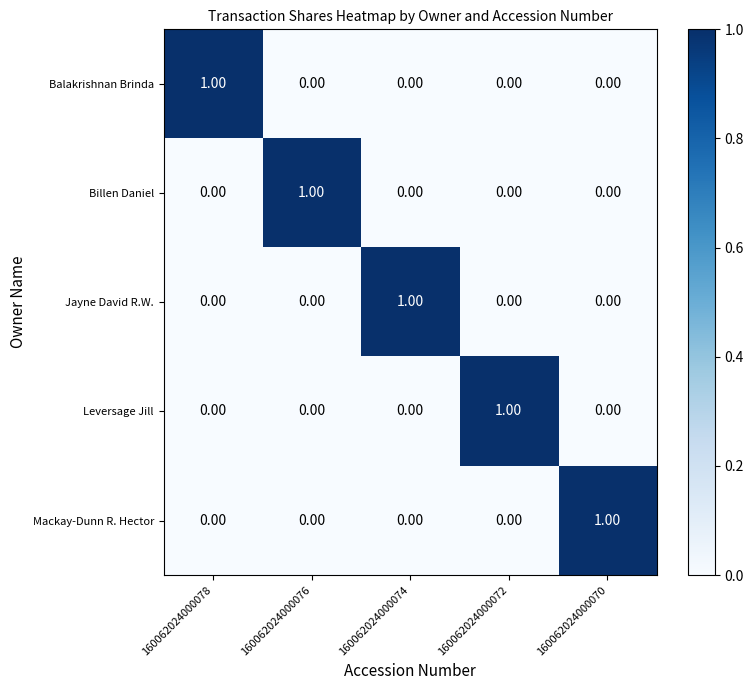

Is the value of Balakrishnan Brinda at 160062024000078 greater than the value of Billen Daniel at 160062024000070?

Yes